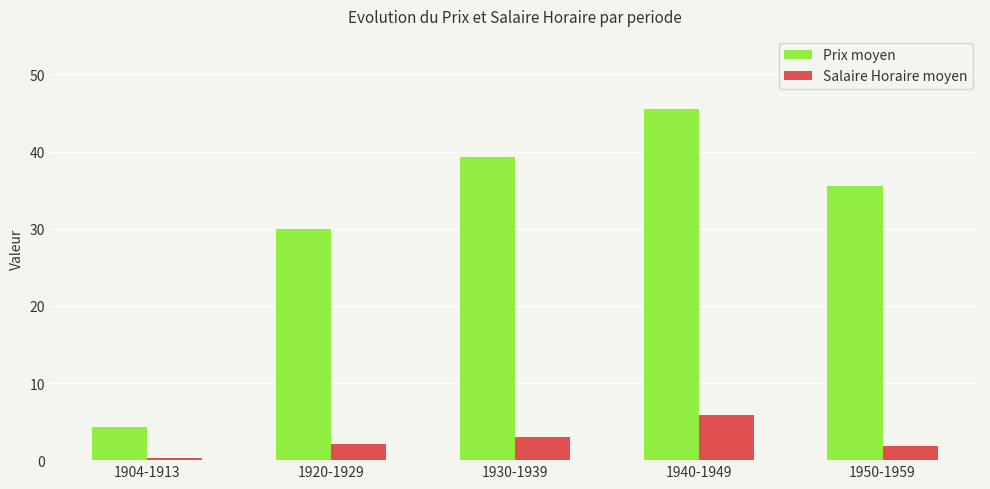

Read the Prix moyen value at 1940-1949.

45.5